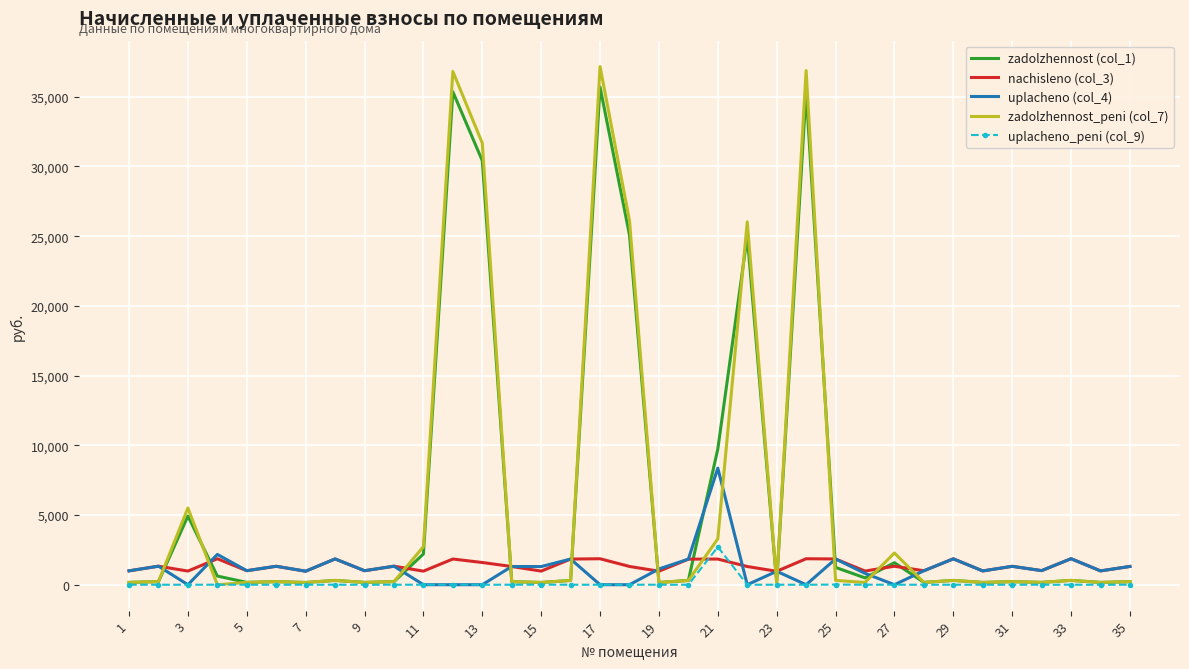

List the series in order of their peak value, lowest first.

nachisleno (col_3), uplacheno_peni (col_9), uplacheno (col_4), zadolzhennost (col_1), zadolzhennost_peni (col_7)